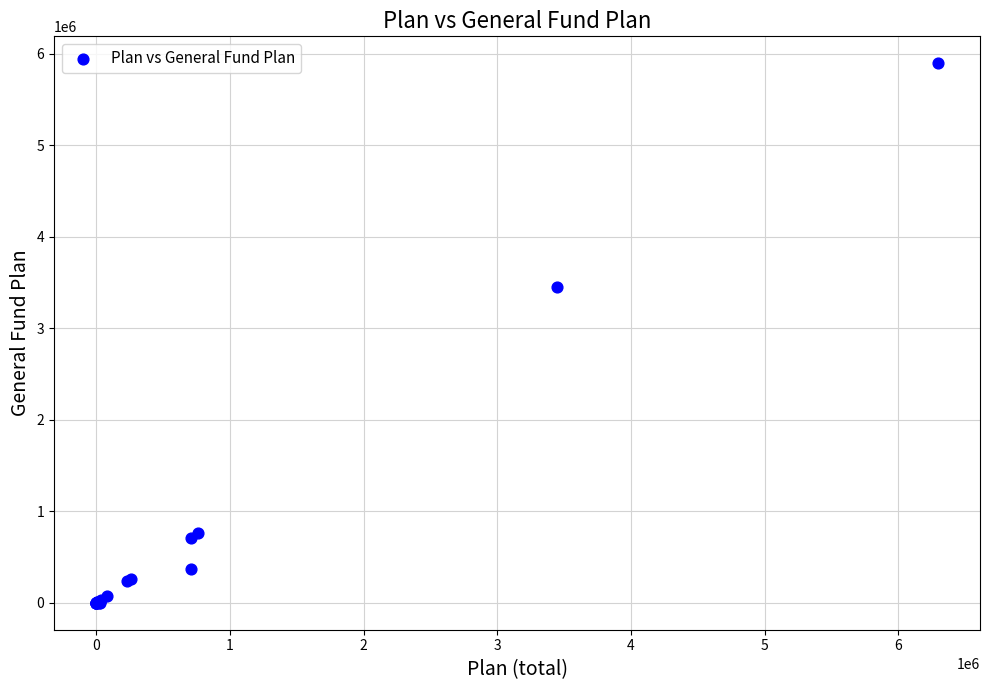

What Y value in the scatter plot is closest to 2948626?

3448300